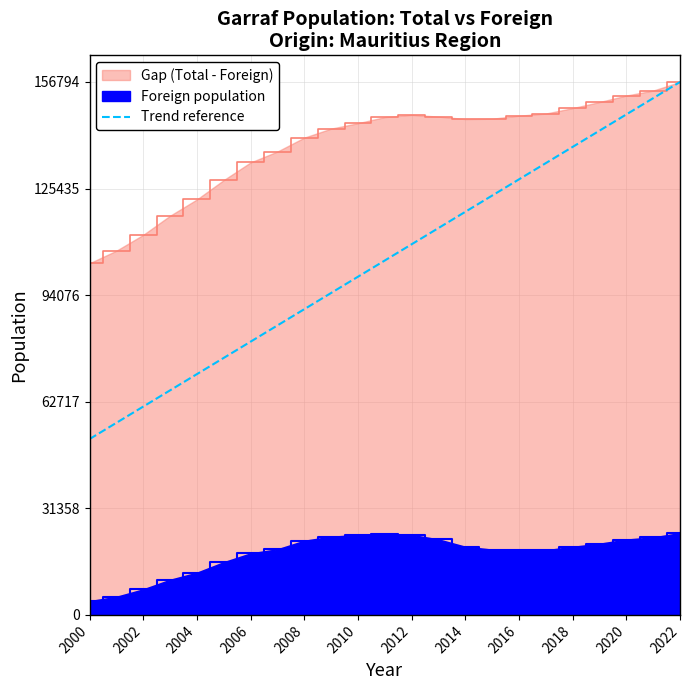

Reading left to right, what are all the values shown in this chart?

51733.5	56509.0	61284.5	66059.9	70835.4	75610.9	80386.4	85161.8	89937.3	94712.8	99488.3	104263.8	109039.2	113814.7	118590.2	123365.7	128141.1	132916.6	137692.1	142467.6	147243.0	152018.5	156794.0